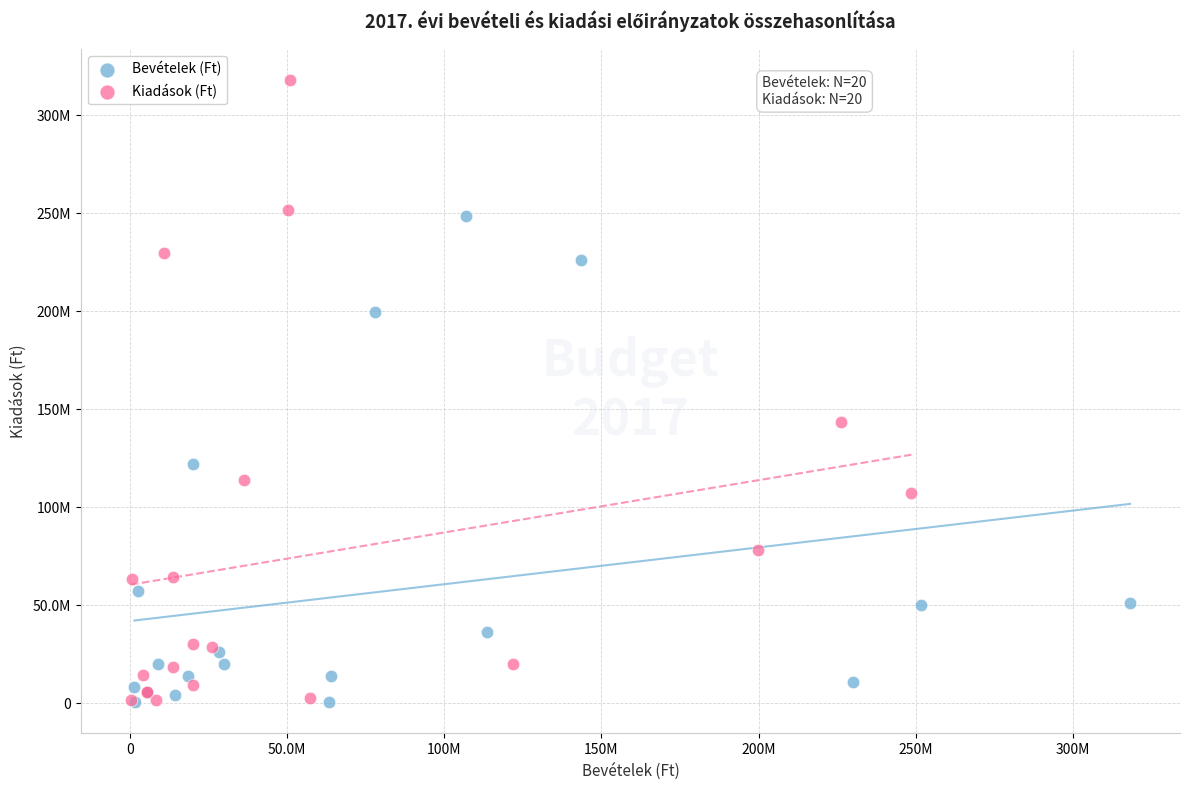

Which series contains the highest Y value?

Kiadások (Ft)